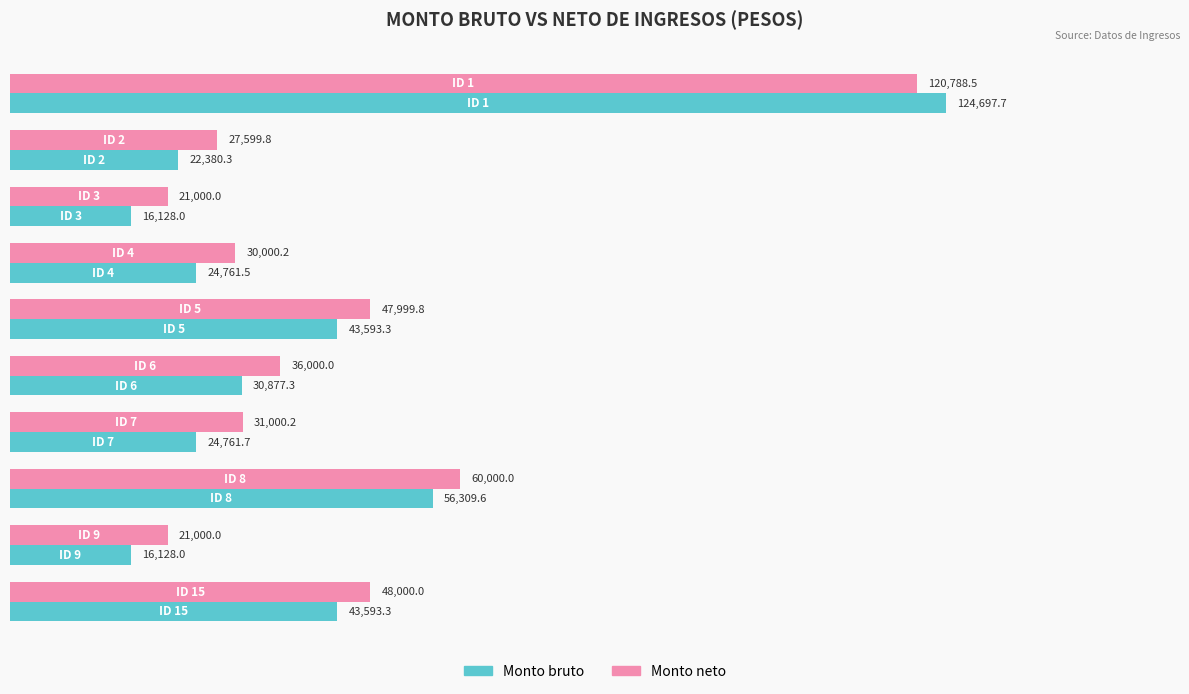

List the series in order of their peak value, highest first.

Monto bruto, Monto neto